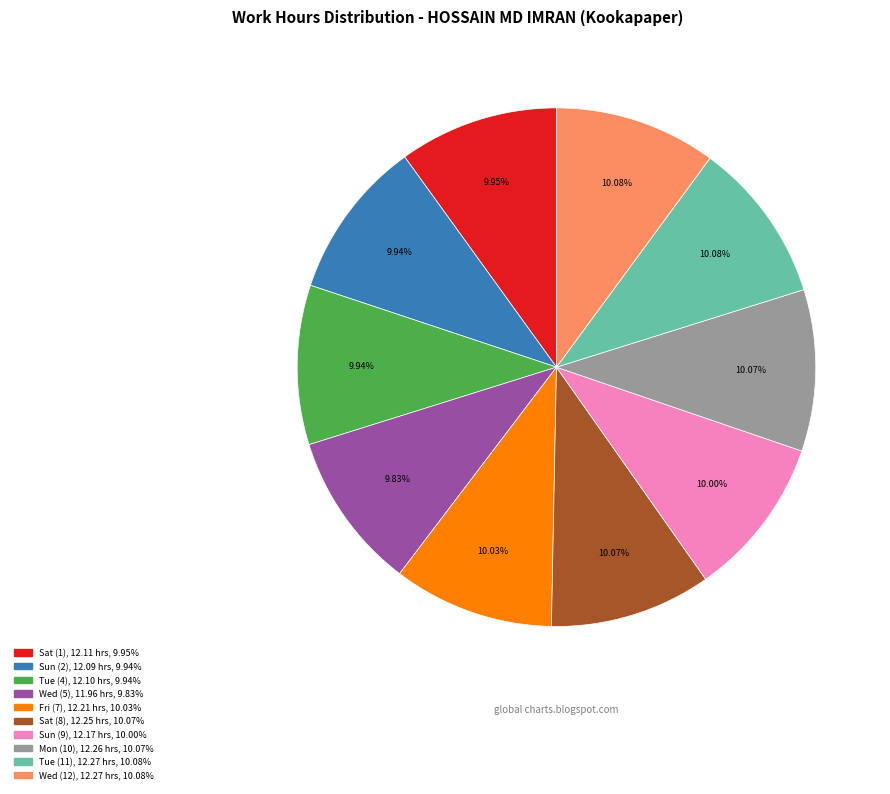

Is it true that Tue (4) is 21% of the pie?

False